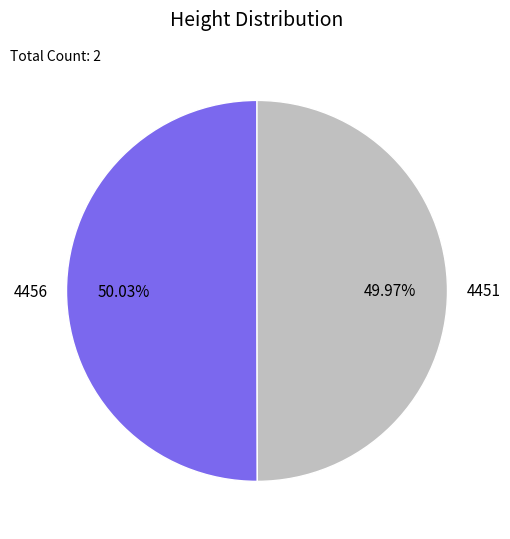

To the nearest percent, what portion does 4456 represent?

50%